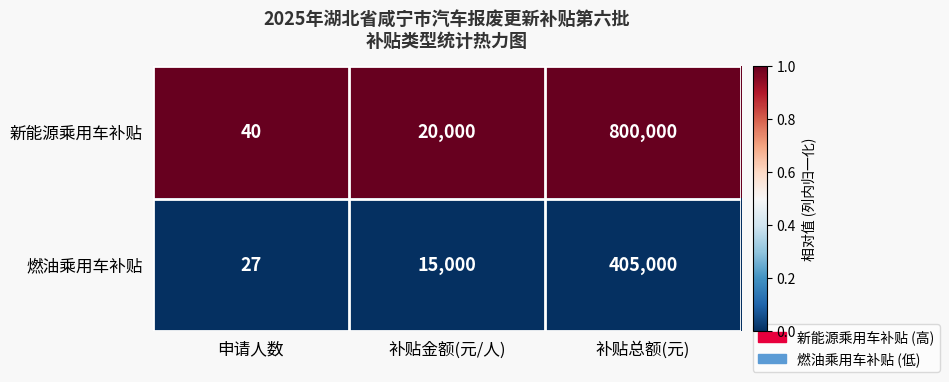

The 燃油乘用车补贴 series shows 15000 at 补贴金额(元/人). True or false?

True